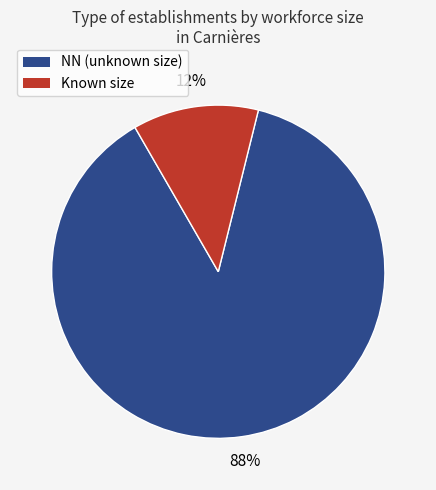

Count the number of slices in the pie.

2